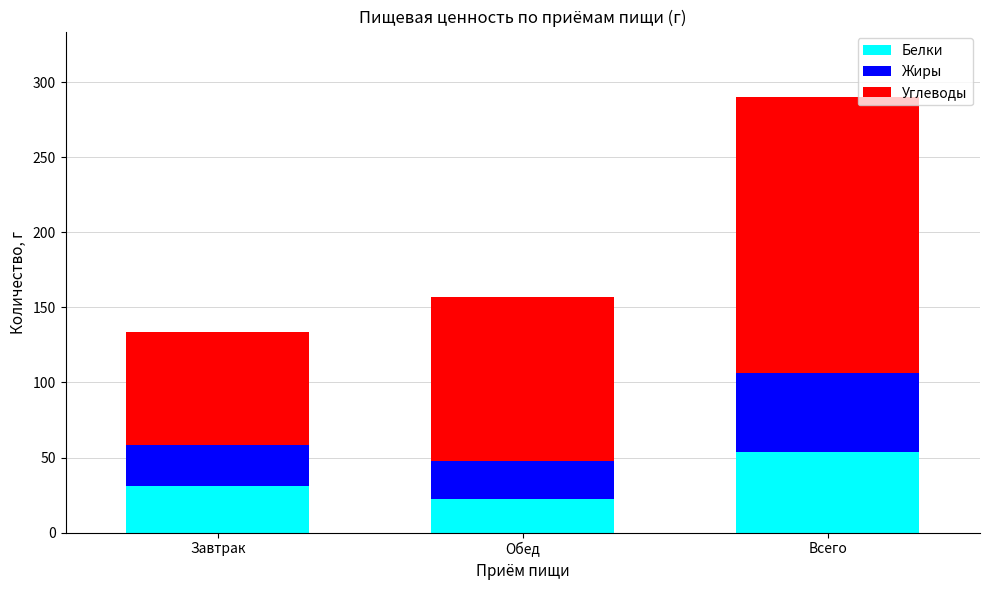

Is it true that Белки equals 31.1 at Завтрак?

True